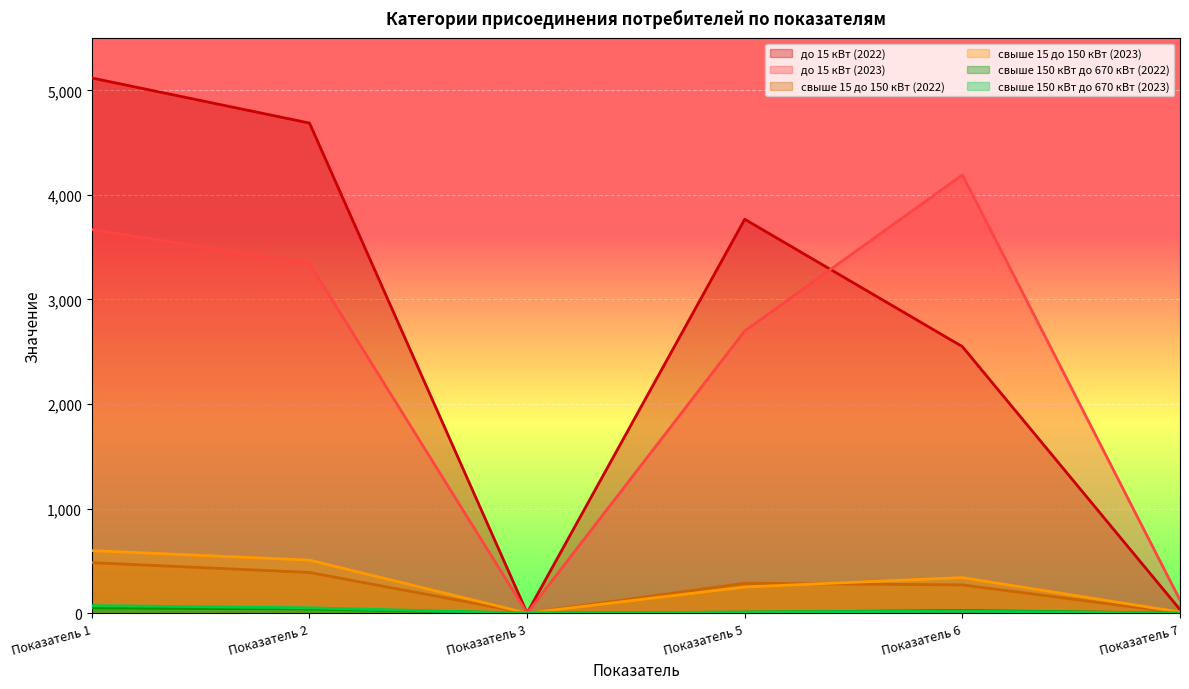

What is the difference between the highest and lowest values at Показатель 2?

4647